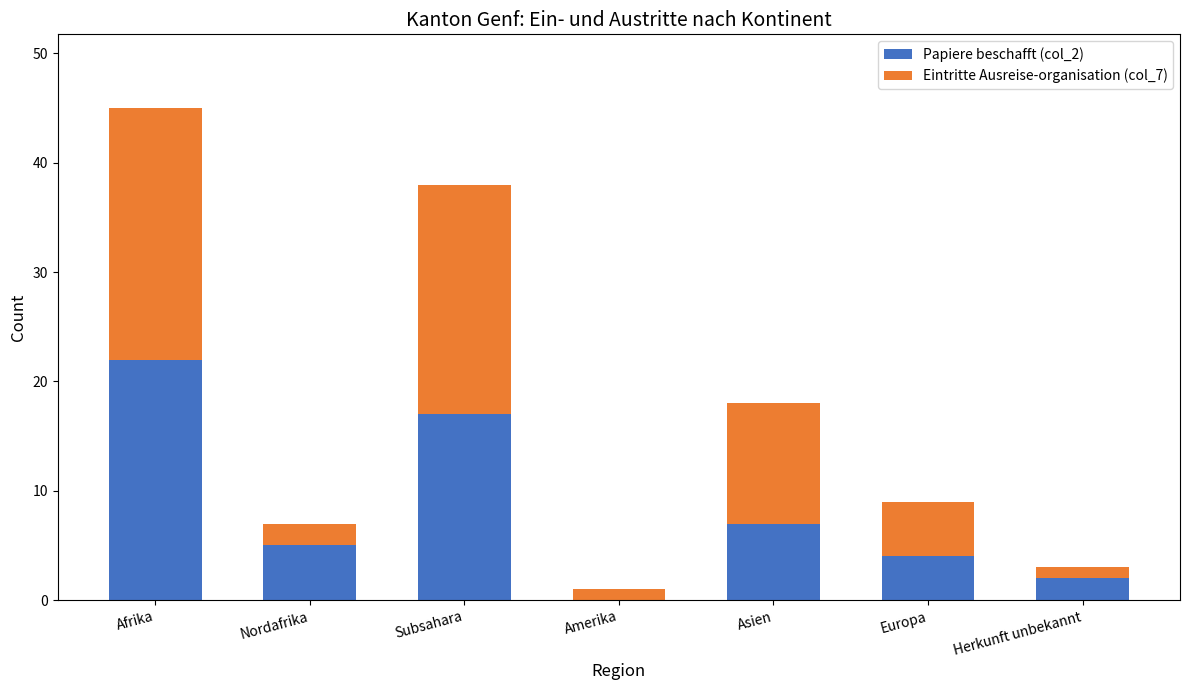

At which category is the sum across all series the highest?

Afrika